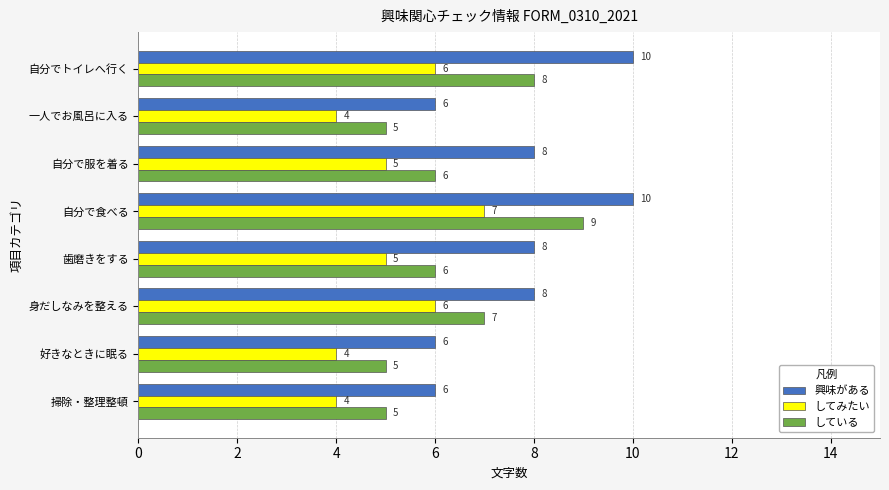

Rank the series by their average value, from lowest to highest.

してみたい, している, 興味がある